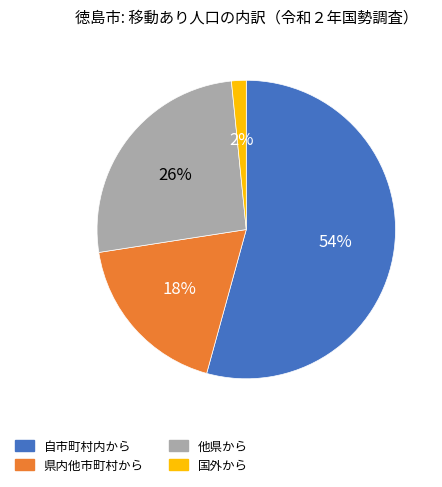

Which has a higher value, 国外から or 県内他市町村から?

県内他市町村から